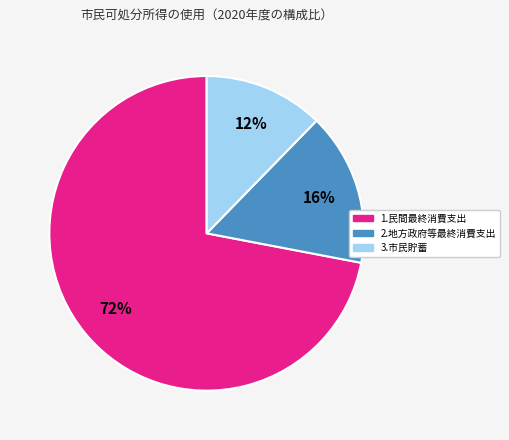

What is the smallest slice in the pie chart?

3.市民貯蓄